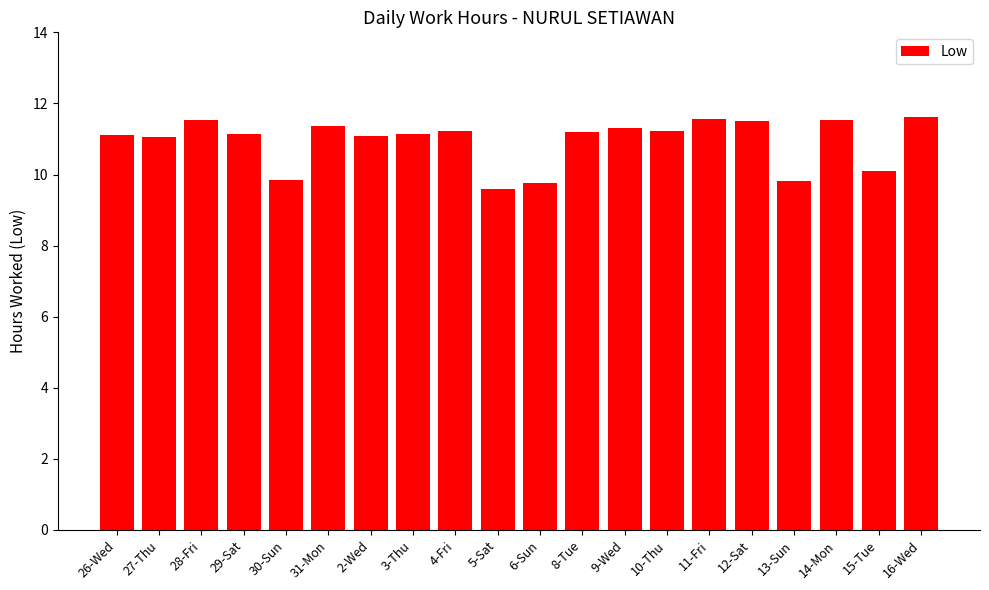

What is the change in value from 2-Wed to 15-Tue?

-1.0